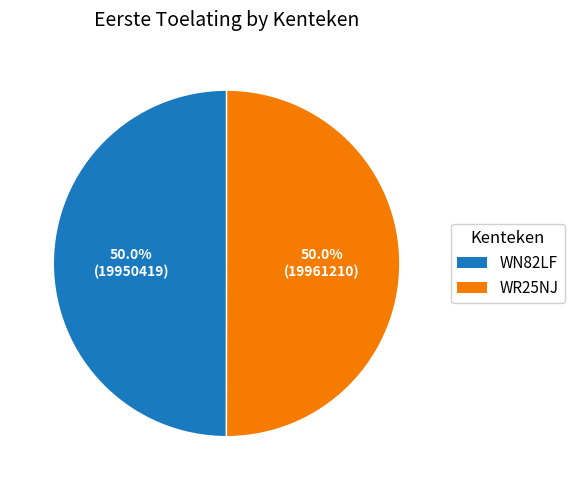

What is the ratio of the value at WN82LF to the value at WR25NJ?

1.0